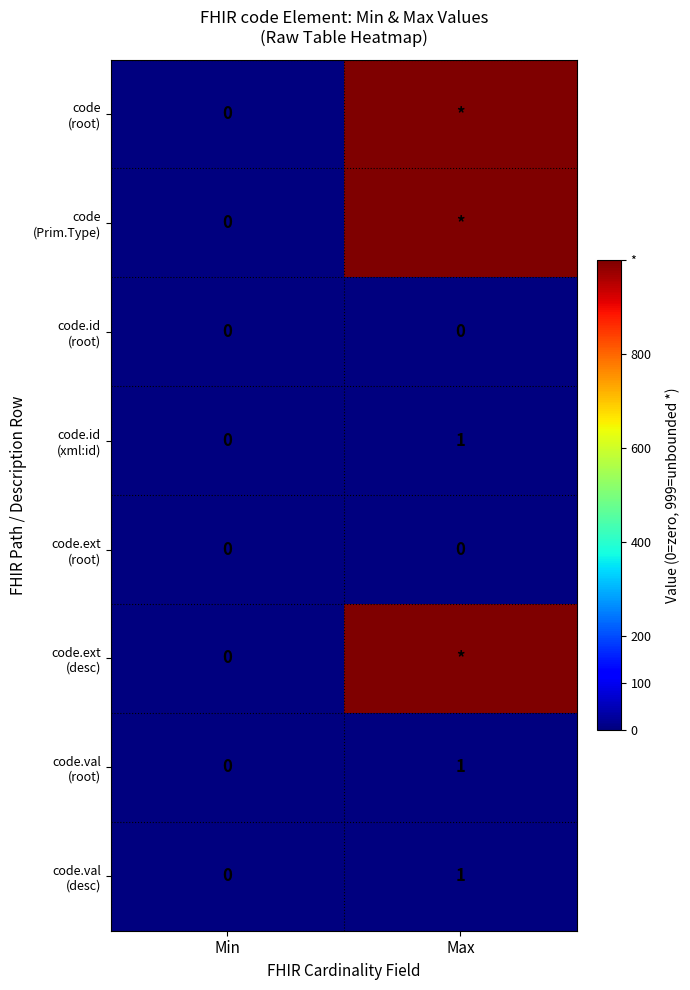

What is the total value across all series at Max?

3000